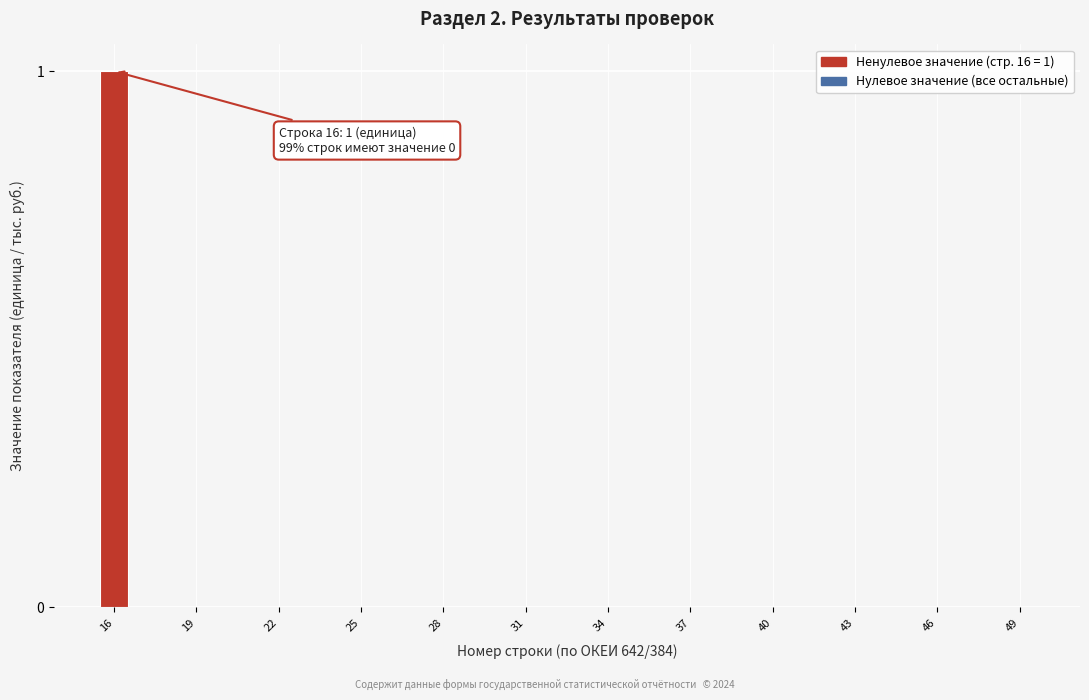

Read against the x-axis, roughly where is the centre of the tallest bar?

16.0